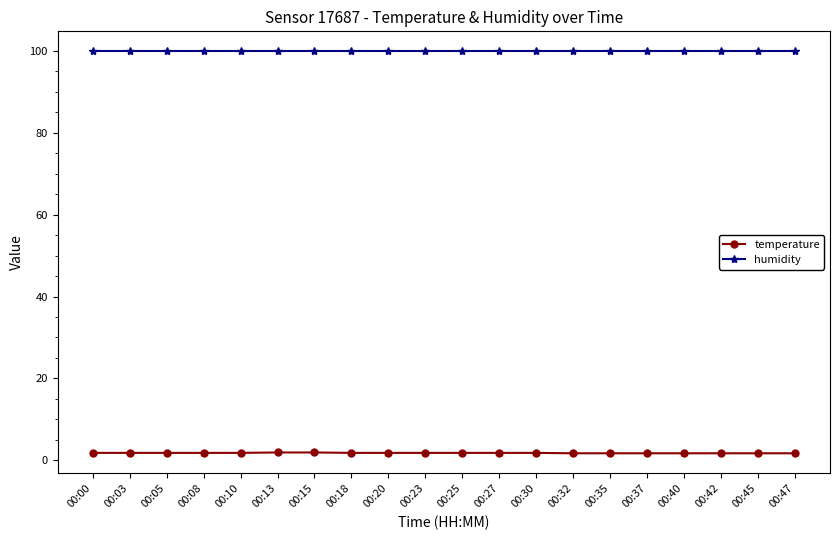

Is it true that temperature equals 1.8 at 00:05?

True